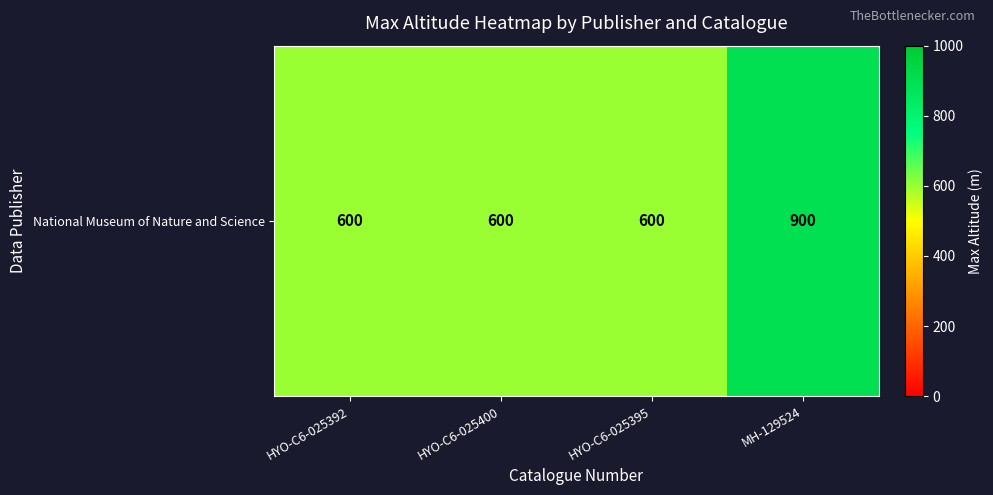

List the labels in order of value, largest first.

MH-129524, HYO-C6-025392, HYO-C6-025400, HYO-C6-025395